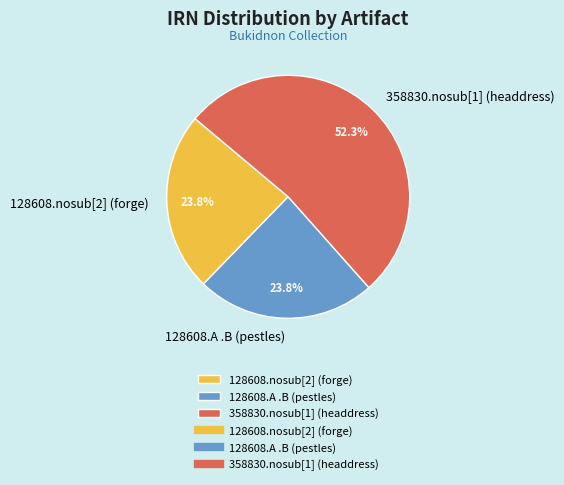

How many segments does this pie chart have?

3